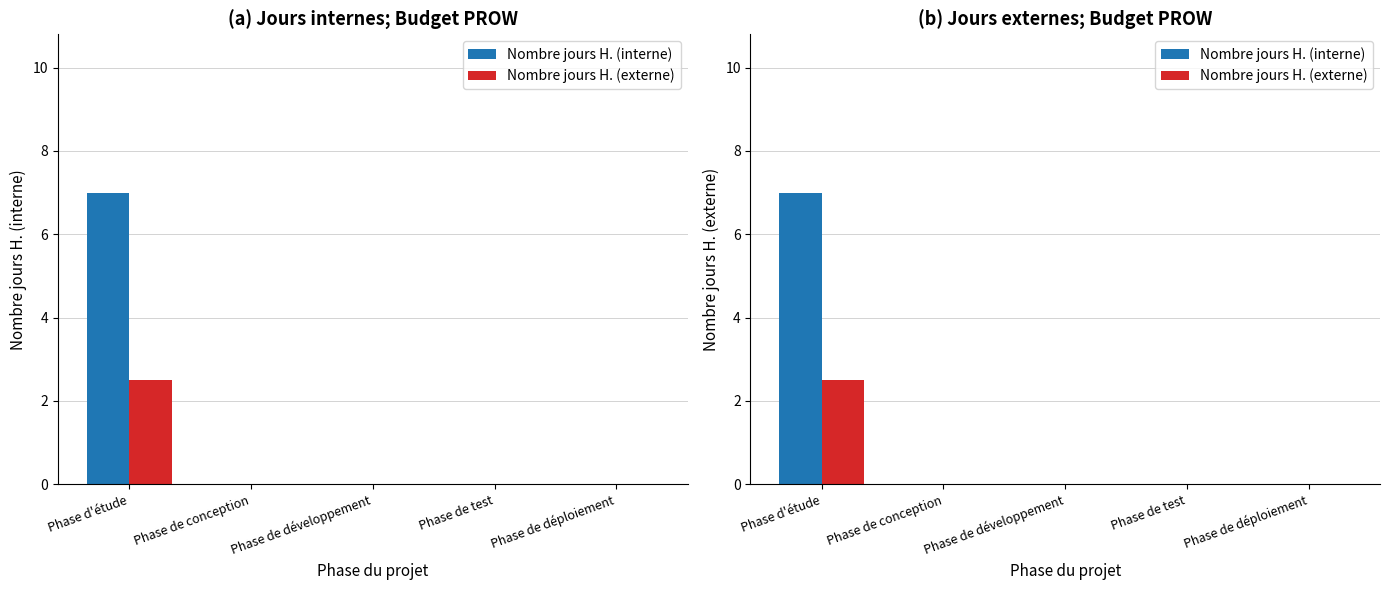

Is it true that Nombre jours H. (interne) equals 0.0 at Phase de développement?

True